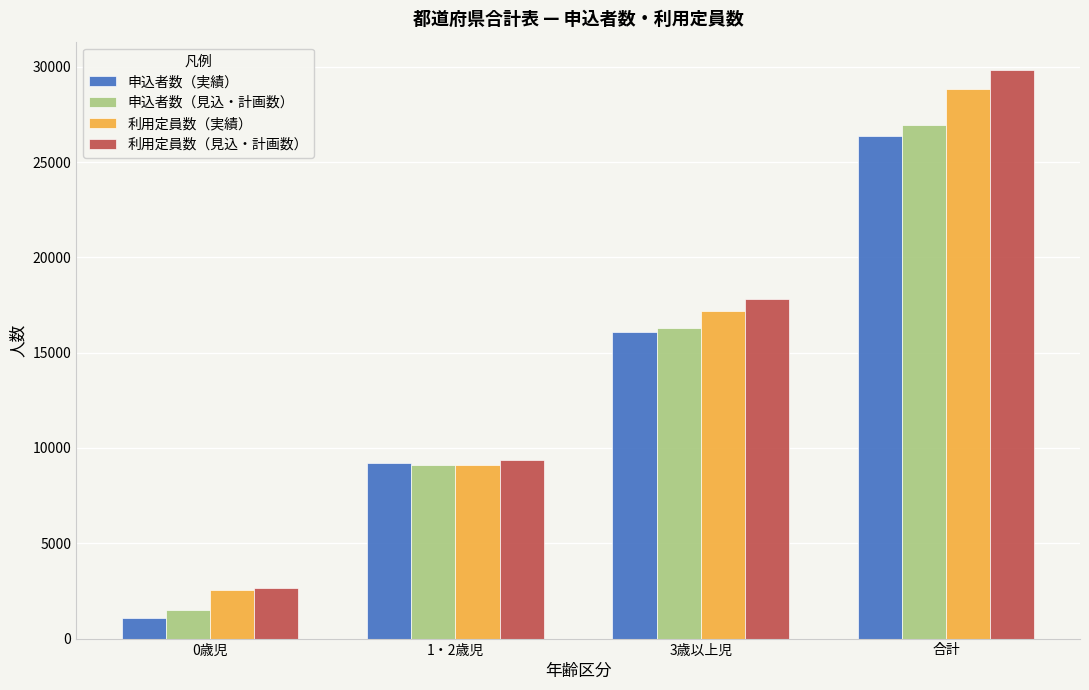

What is the average value of the 申込者数（実績） series?

13191.5